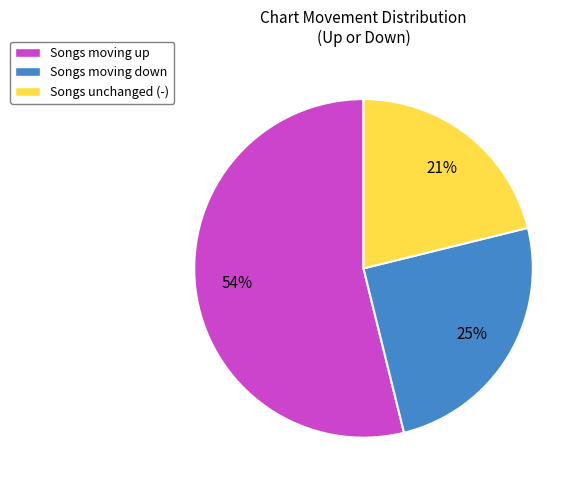

To the nearest percent, what portion does Songs moving down represent?

25%